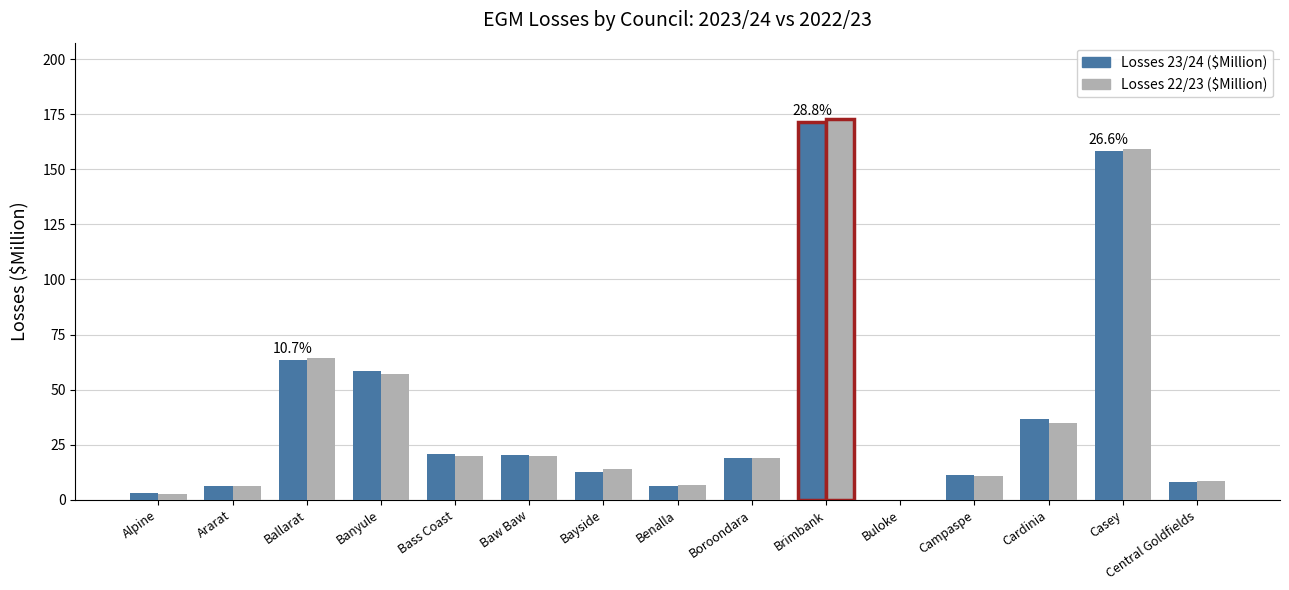

What is the highest value of the Losses 22/23 ($Million) series?

172.9